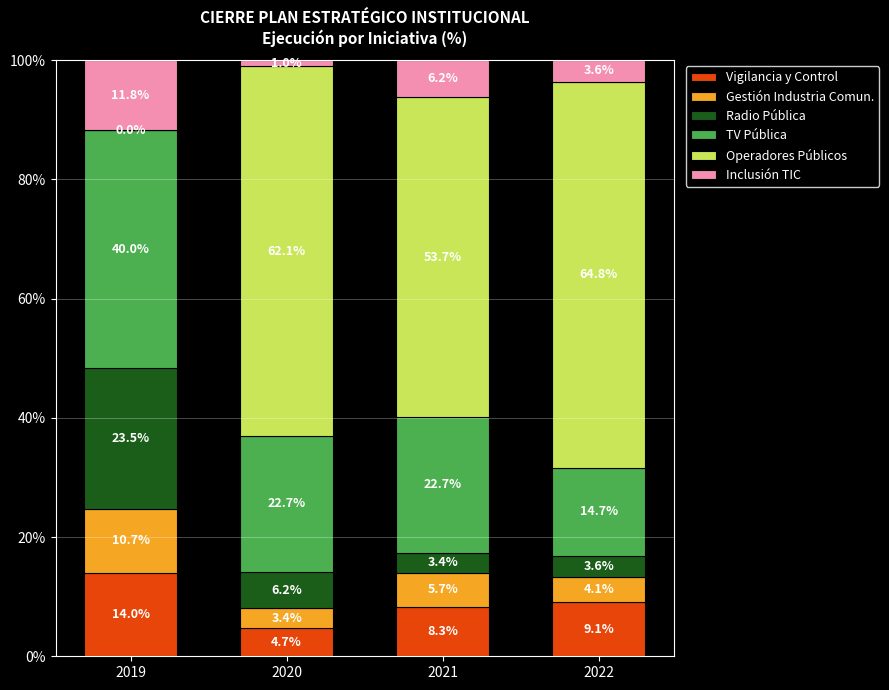

True or false: Vigilancia y Control has a value of 4.7 at 2020.

True